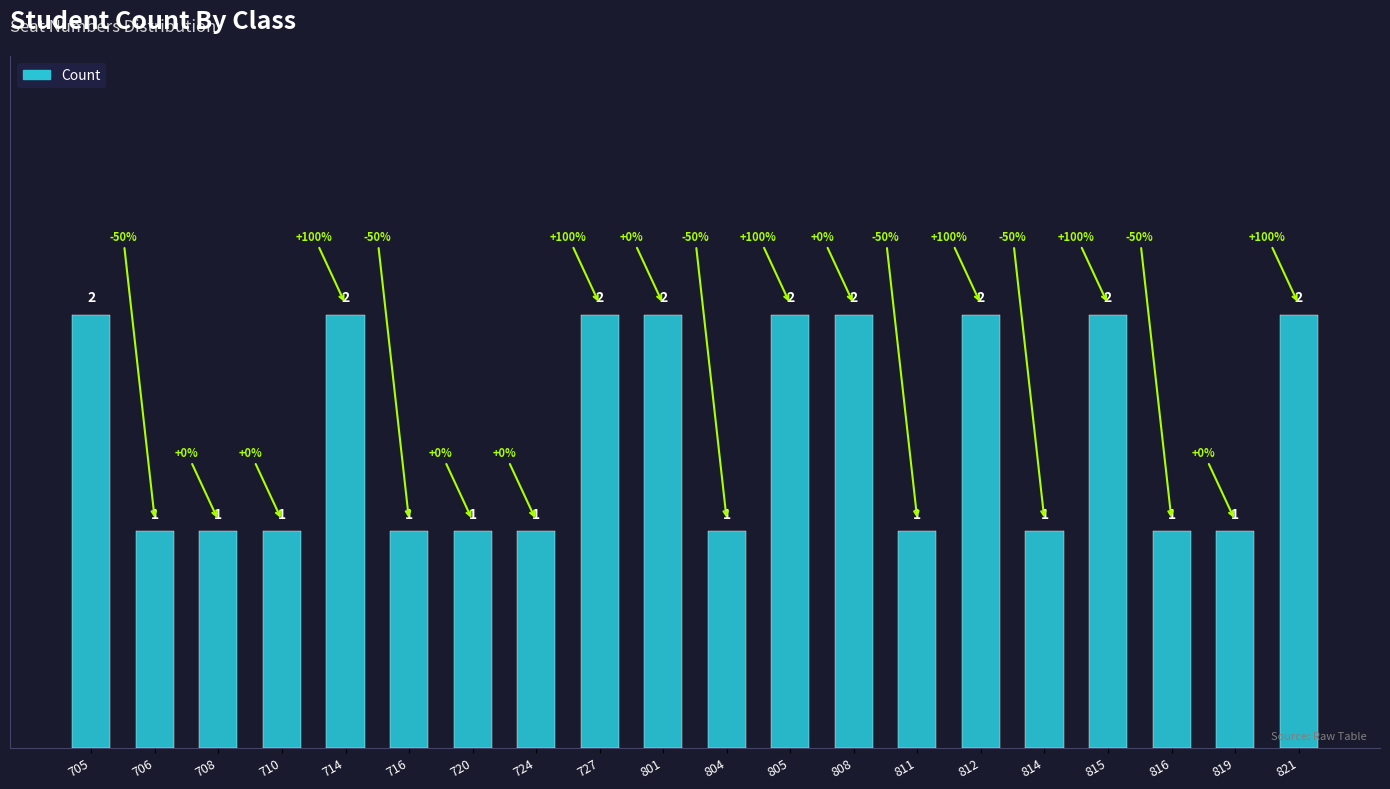

Read the value at 708.

1